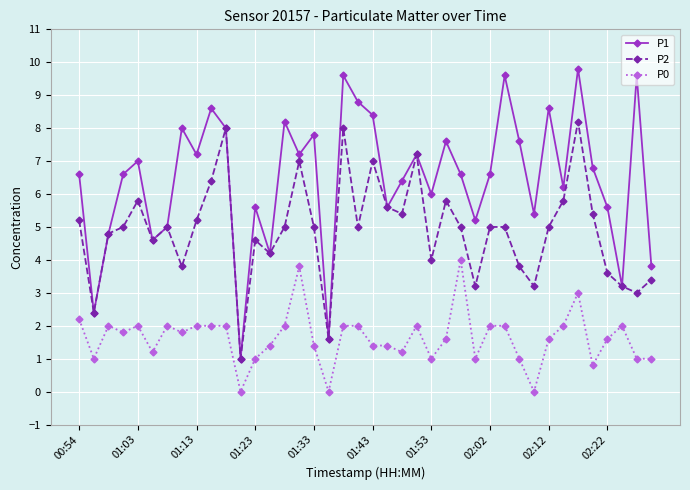

Reading right to left, what are all the values shown in this chart?

P1: 3.8	9.6	3.2	5.6	6.8	9.8	6.2	8.6	5.4	7.6	9.6	6.6	5.2	6.6	7.6	6.0	7.2	6.4	5.6	8.4	8.8	9.6	1.6	7.8	7.2	8.2	4.2	5.6	1.0	8.0	8.6	7.2	8.0	5.0	4.6	7.0	6.6	4.8	2.4	6.6
P2: 3.4	3.0	3.2	3.6	5.4	8.2	5.8	5.0	3.2	3.8	5.0	5.0	3.2	5.0	5.8	4.0	7.2	5.4	5.6	7.0	5.0	8.0	1.6	5.0	7.0	5.0	4.2	4.6	1.0	8.0	6.4	5.2	3.8	5.0	4.6	5.8	5.0	4.8	2.4	5.2
P0: 1.0	1.0	2.0	1.6	0.8	3.0	2.0	1.6	0.0	1.0	2.0	2.0	1.0	4.0	1.6	1.0	2.0	1.2	1.4	1.4	2.0	2.0	0.0	1.4	3.8	2.0	1.4	1.0	0.0	2.0	2.0	2.0	1.8	2.0	1.2	2.0	1.8	2.0	1.0	2.2